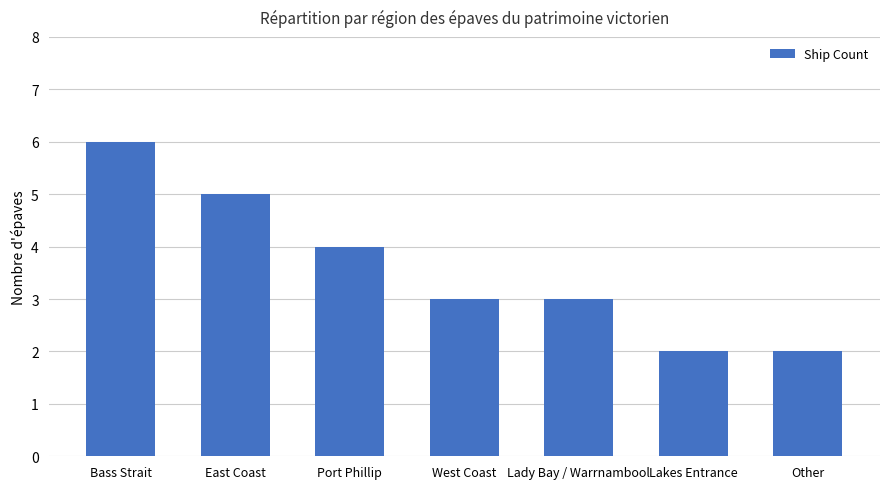

True or false: the data shows 2 at Other.

True